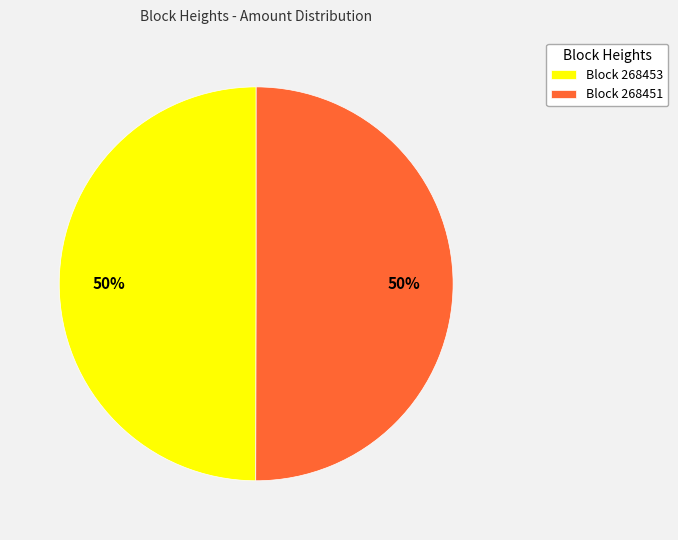

Approximately how many times larger is the value at Block 268453 compared to Block 268451?

1.0